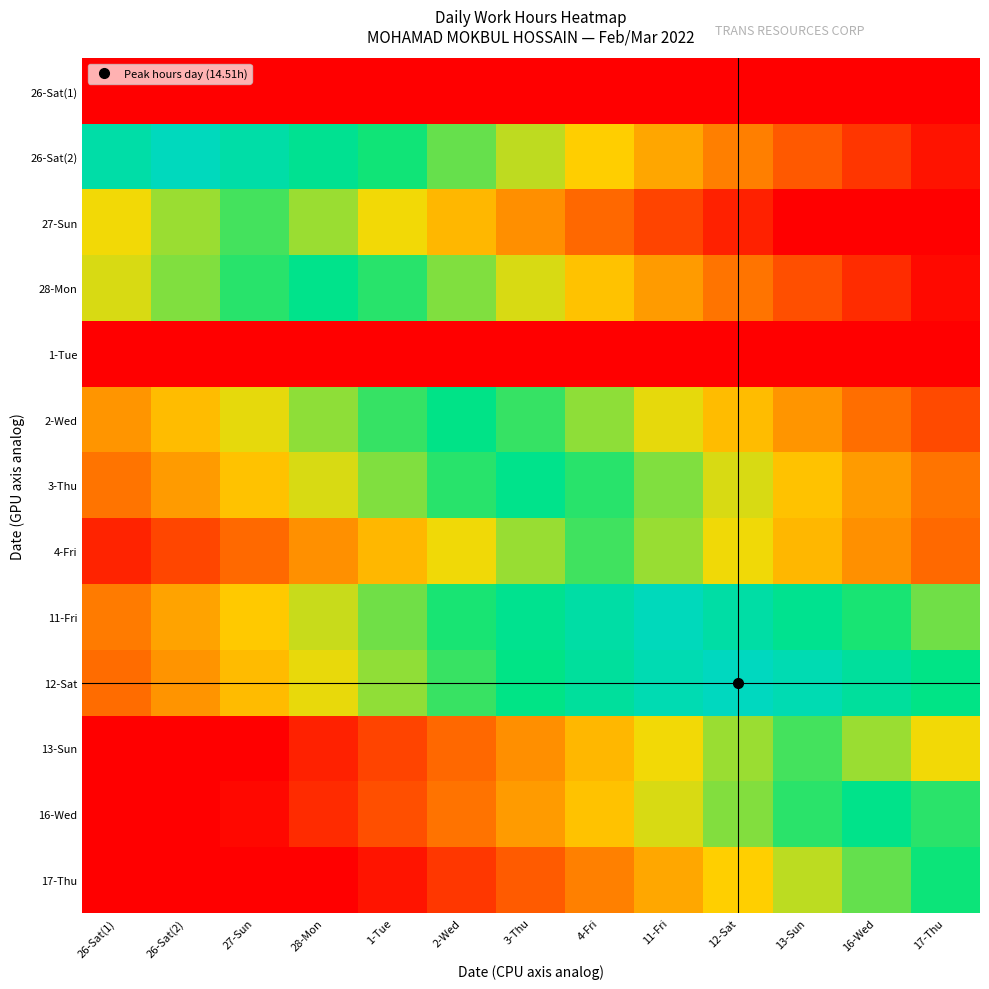

Reading right to left, list all the values displayed in this chart.

26-Sat(1): 17-Thu=0.0	16-Wed=0.0	13-Sun=0.0	12-Sat=0.0	11-Fri=0.0	4-Fri=0.0	3-Thu=0.0	2-Wed=0.0	1-Tue=0.0	28-Mon=0.0	27-Sun=0.0	26-Sat(2)=0.0	26-Sat(1)=0.0
26-Sat(2): 17-Thu=0.7	16-Wed=1.9	13-Sun=3.1	12-Sat=4.3	11-Fri=5.5	4-Fri=6.7	3-Thu=7.9	2-Wed=9.1	1-Tue=10.3	28-Mon=11.5	27-Sun=12.7	26-Sat(2)=13.9	26-Sat(1)=12.7
27-Sun: 17-Thu=0.0	16-Wed=0.0	13-Sun=0.0	12-Sat=1.2	11-Fri=2.4	4-Fri=3.6	3-Thu=4.8	2-Wed=6.0	1-Tue=7.2	28-Mon=8.4	27-Sun=9.6	26-Sat(2)=8.4	26-Sat(1)=7.2
28-Mon: 17-Thu=0.3	16-Wed=1.5	13-Sun=2.7	12-Sat=3.9	11-Fri=5.1	4-Fri=6.3	3-Thu=7.5	2-Wed=8.7	1-Tue=9.9	28-Mon=11.1	27-Sun=9.9	26-Sat(2)=8.7	26-Sat(1)=7.5
1-Tue: 17-Thu=0.0	16-Wed=0.0	13-Sun=0.0	12-Sat=0.0	11-Fri=0.0	4-Fri=0.0	3-Thu=0.0	2-Wed=0.0	1-Tue=0.0	28-Mon=0.0	27-Sun=0.0	26-Sat(2)=0.0	26-Sat(1)=0.0
2-Wed: 17-Thu=2.5	16-Wed=3.8	13-Sun=4.9	12-Sat=6.1	11-Fri=7.3	4-Fri=8.5	3-Thu=9.8	2-Wed=10.9	1-Tue=9.8	28-Mon=8.5	27-Sun=7.3	26-Sat(2)=6.1	26-Sat(1)=4.9
3-Thu: 17-Thu=3.9	16-Wed=5.1	13-Sun=6.3	12-Sat=7.5	11-Fri=8.7	4-Fri=9.9	3-Thu=11.1	2-Wed=9.9	1-Tue=8.7	28-Mon=7.5	27-Sun=6.3	26-Sat(2)=5.1	26-Sat(1)=3.9
4-Fri: 17-Thu=3.6	16-Wed=4.8	13-Sun=6.0	12-Sat=7.2	11-Fri=8.4	4-Fri=9.6	3-Thu=8.4	2-Wed=7.2	1-Tue=6.0	28-Mon=4.8	27-Sun=3.6	26-Sat(2)=2.4	26-Sat(1)=1.2
11-Fri: 17-Thu=9.0	16-Wed=10.2	13-Sun=11.4	12-Sat=12.6	11-Fri=13.8	4-Fri=12.6	3-Thu=11.4	2-Wed=10.2	1-Tue=9.0	28-Mon=7.8	27-Sun=6.6	26-Sat(2)=5.4	26-Sat(1)=4.2
12-Sat: 17-Thu=10.9	16-Wed=12.1	13-Sun=13.3	12-Sat=14.5	11-Fri=13.3	4-Fri=12.1	3-Thu=10.9	2-Wed=9.7	1-Tue=8.5	28-Mon=7.3	27-Sun=6.1	26-Sat(2)=4.9	26-Sat(1)=3.7
13-Sun: 17-Thu=7.2	16-Wed=8.4	13-Sun=9.6	12-Sat=8.4	11-Fri=7.2	4-Fri=6.0	3-Thu=4.8	2-Wed=3.6	1-Tue=2.4	28-Mon=1.2	27-Sun=0.0	26-Sat(2)=0.0	26-Sat(1)=0.0
16-Wed: 17-Thu=9.9	16-Wed=11.1	13-Sun=9.9	12-Sat=8.7	11-Fri=7.5	4-Fri=6.3	3-Thu=5.1	2-Wed=3.9	1-Tue=2.7	28-Mon=1.5	27-Sun=0.3	26-Sat(2)=0.0	26-Sat(1)=0.0
17-Thu: 17-Thu=10.3	16-Wed=9.1	13-Sun=7.9	12-Sat=6.7	11-Fri=5.5	4-Fri=4.3	3-Thu=3.1	2-Wed=1.9	1-Tue=0.7	28-Mon=0.0	27-Sun=0.0	26-Sat(2)=0.0	26-Sat(1)=0.0